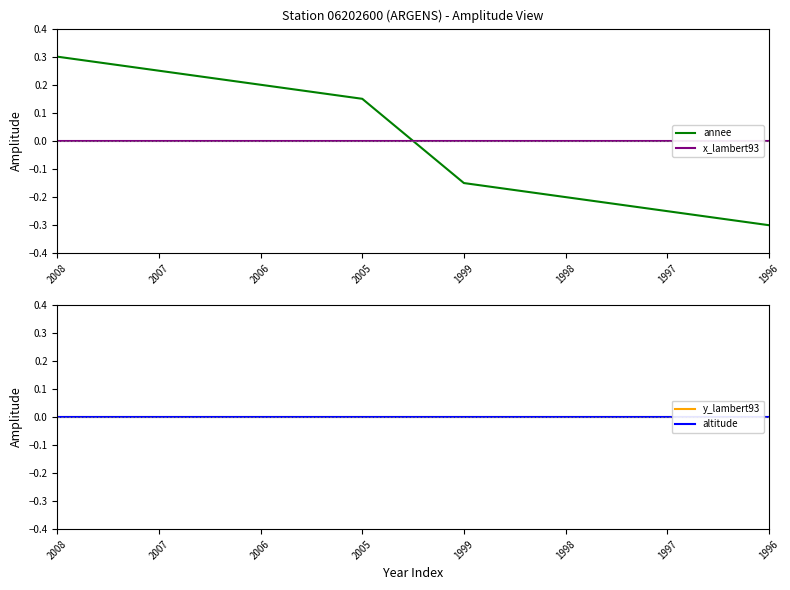

What is the spread (max minus min) of values at 2005?

0.1